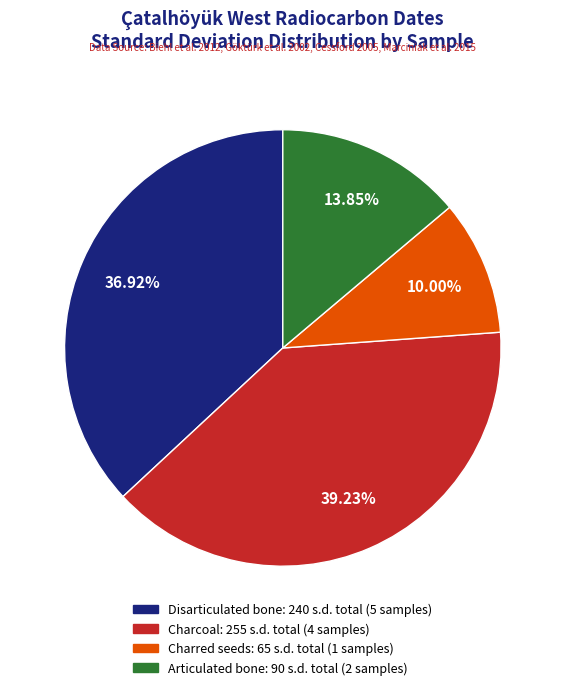

Does any single category account for the majority?

No